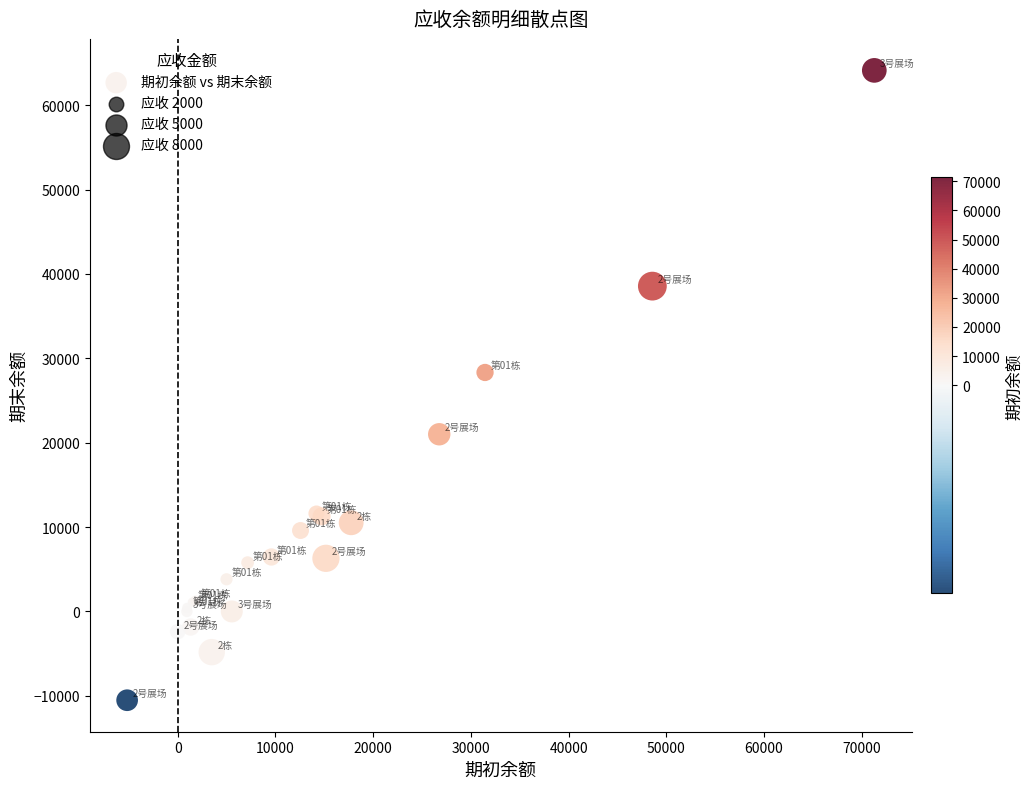

What Y value in the scatter plot is closest to 26803?

28324.8